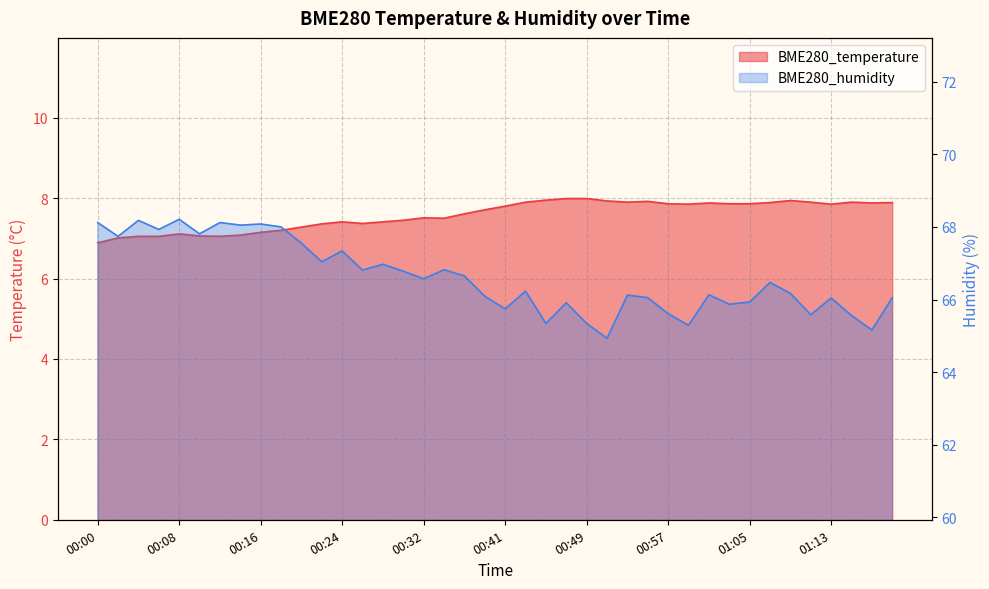

True or false: BME280_humidity and BME280_temperature cross at least once.

False